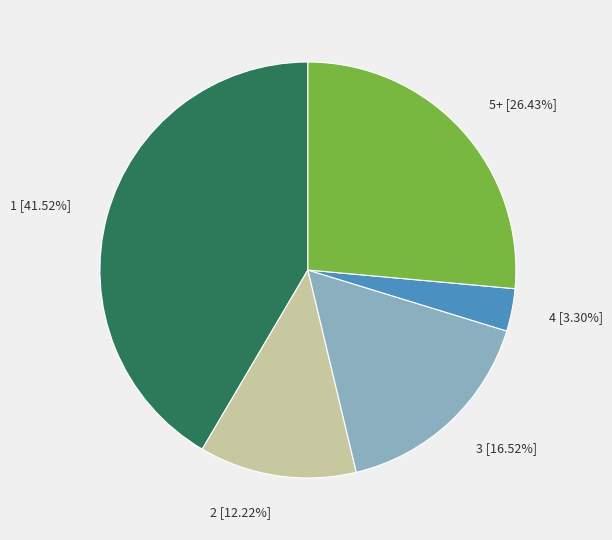

Which has a higher value, 4 or 3?

3